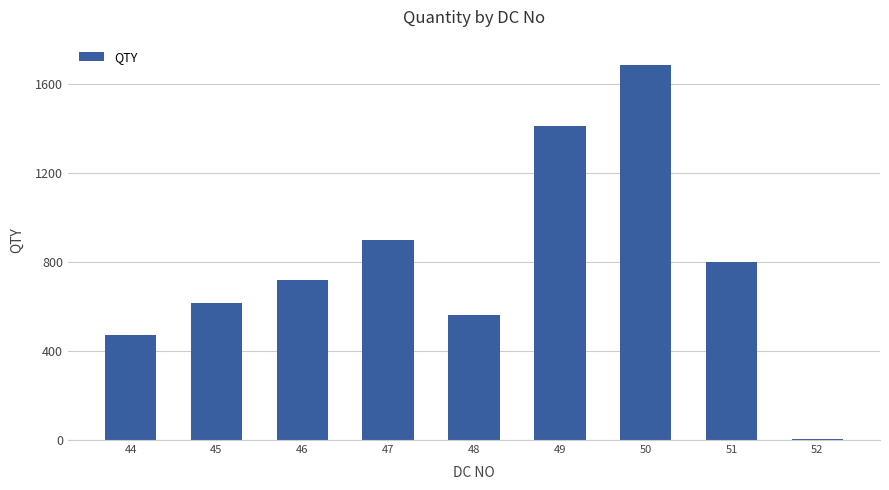

What is the greatest value displayed?

1686